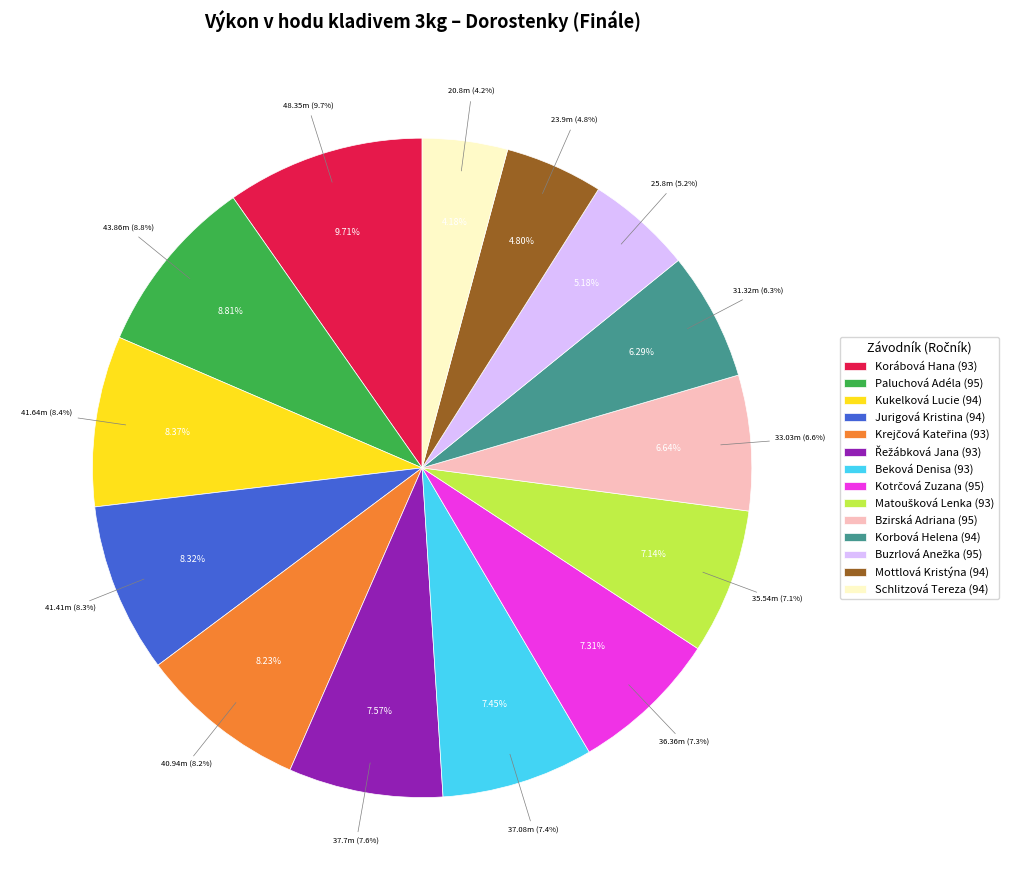

To the nearest percent, what is the combined percentage of Jurigová Kristina (94) and Kukelková Lucie (94)?

17%